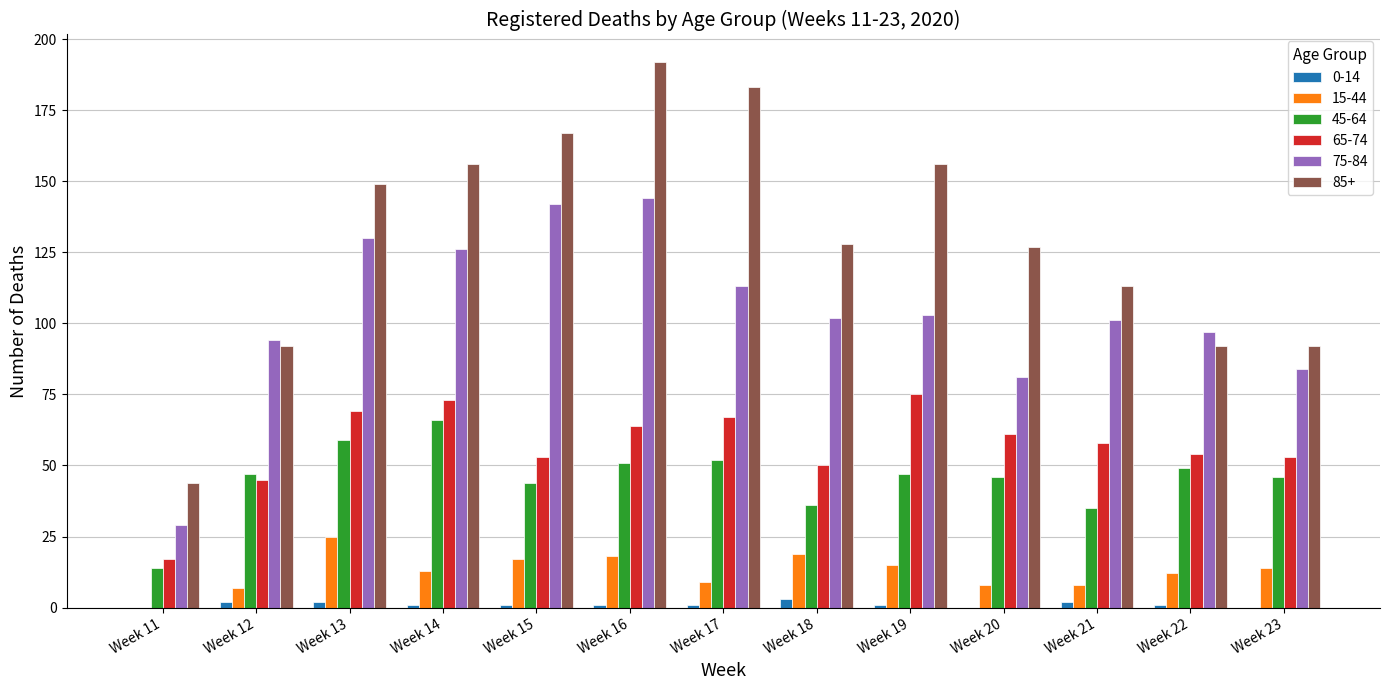

True or false: 75-84 has a value of 97 at Week 22.

True